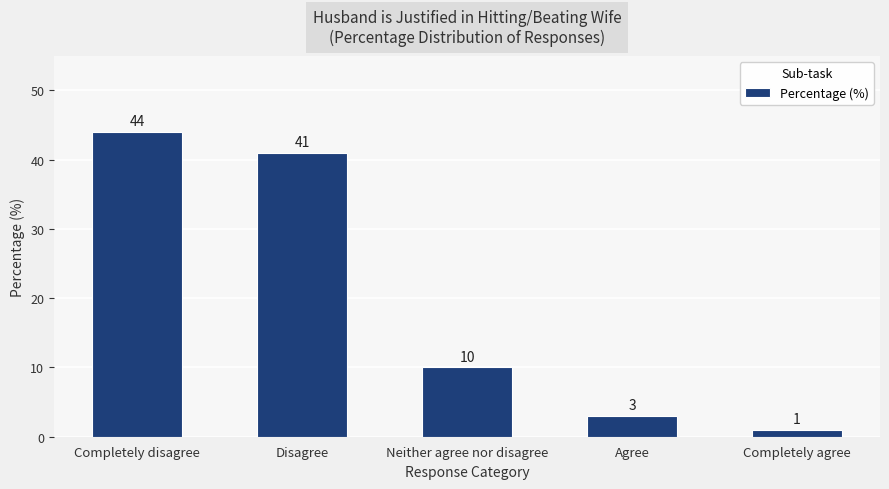

What is the minimum value shown in the chart?

1